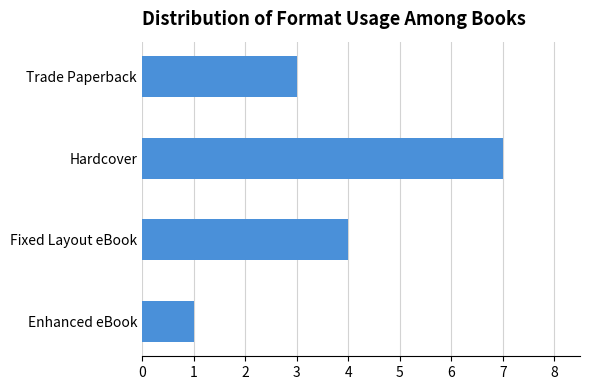

What is the average value?

4